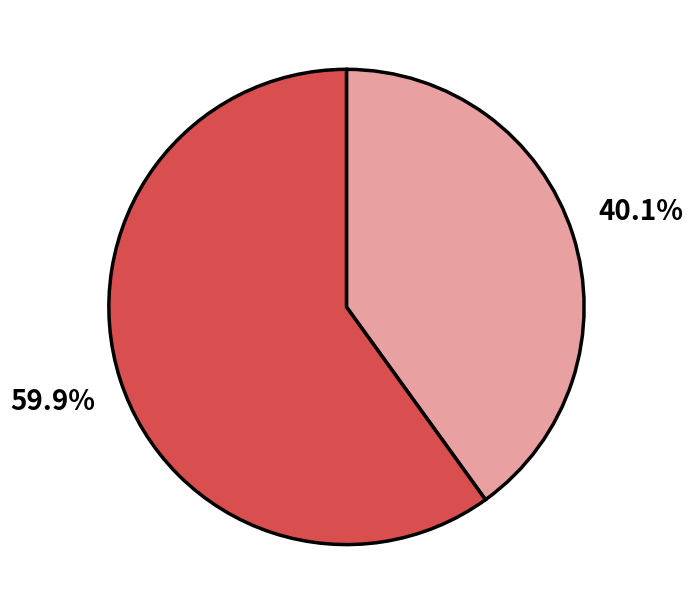

How many slices are in this pie chart?

2